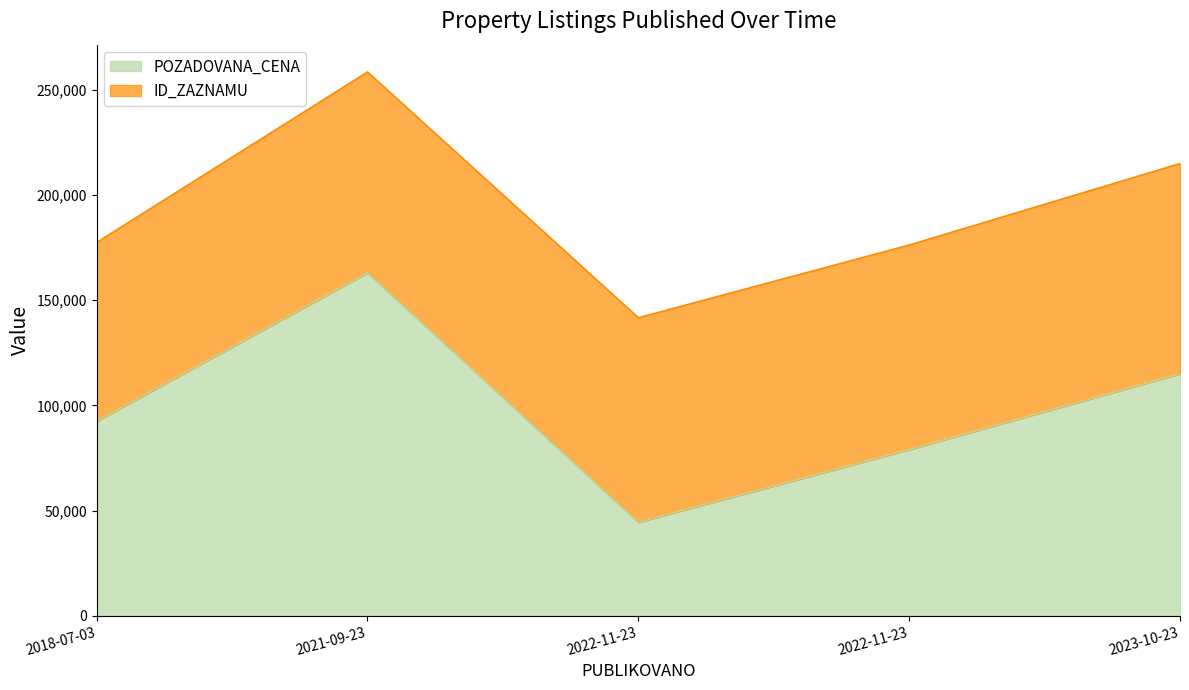

Between 2023-10-23 and 2021-09-23, which is larger?

2021-09-23